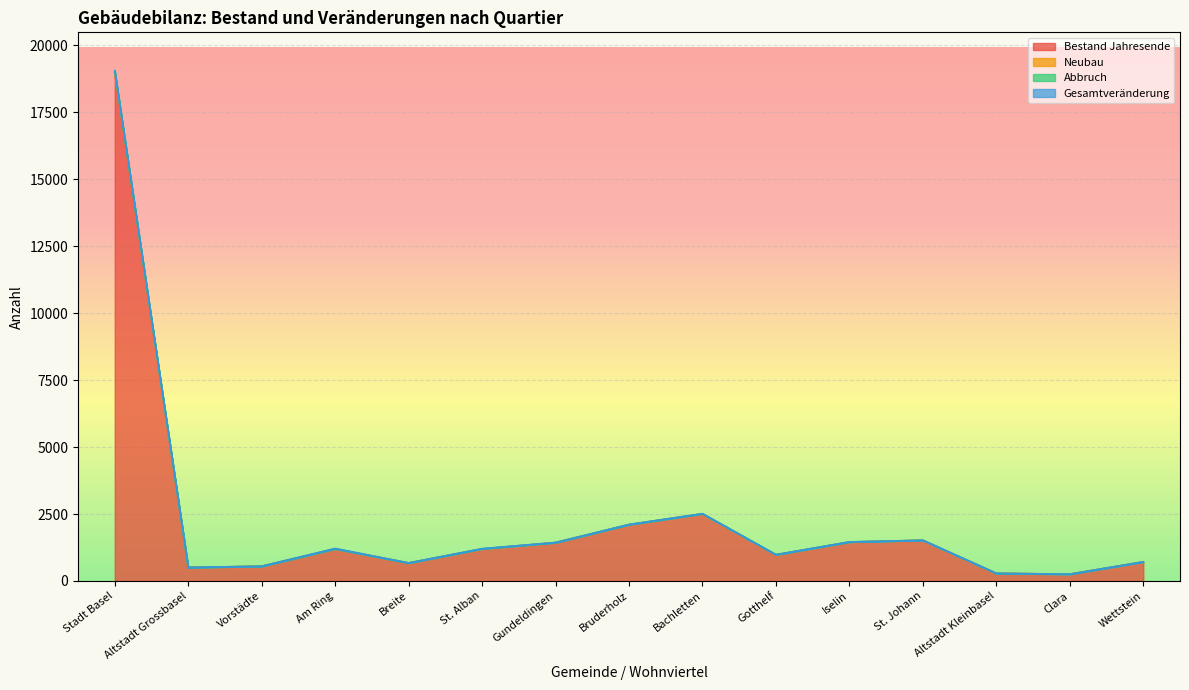

True or false: Neubau and Bestand Jahresende intersect in this chart.

False